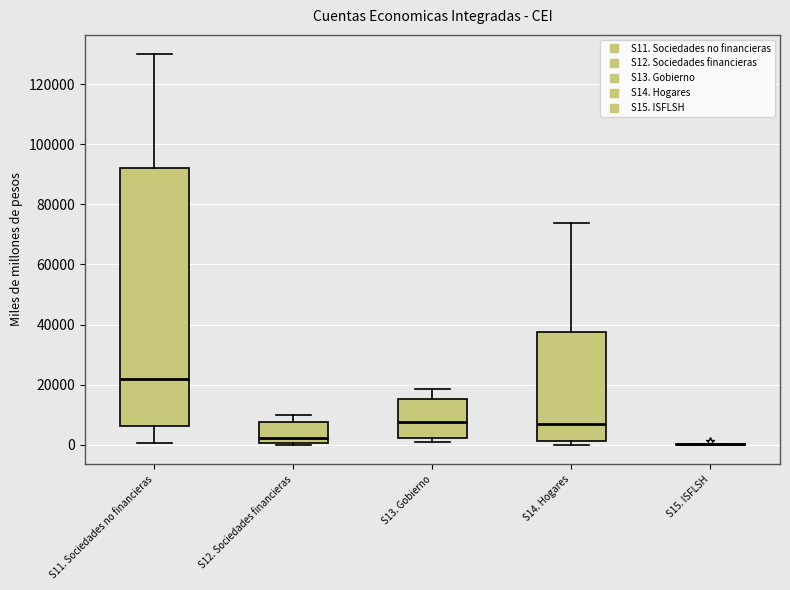

Reading left to right, read every box against the y-axis: the position of its median line, the range the box covers, and the ends of its whiskers. The values are not printed on the chart, so give them approximately, as read against the axis.

S11. Sociedades no financieras: median 22000, box 6000 to 92000, whiskers 0 to 130000
S12. Sociedades financieras: median 2000, box 0 to 8000, whiskers 0 to 10000
S13. Gobierno: median 8000, box 2000 to 16000, whiskers 0 to 18000
S14. Hogares: median 6000, box 2000 to 38000, whiskers 0 to 74000
S15. ISFLSH: box collapsed to a line at 0, whiskers 0 to 0